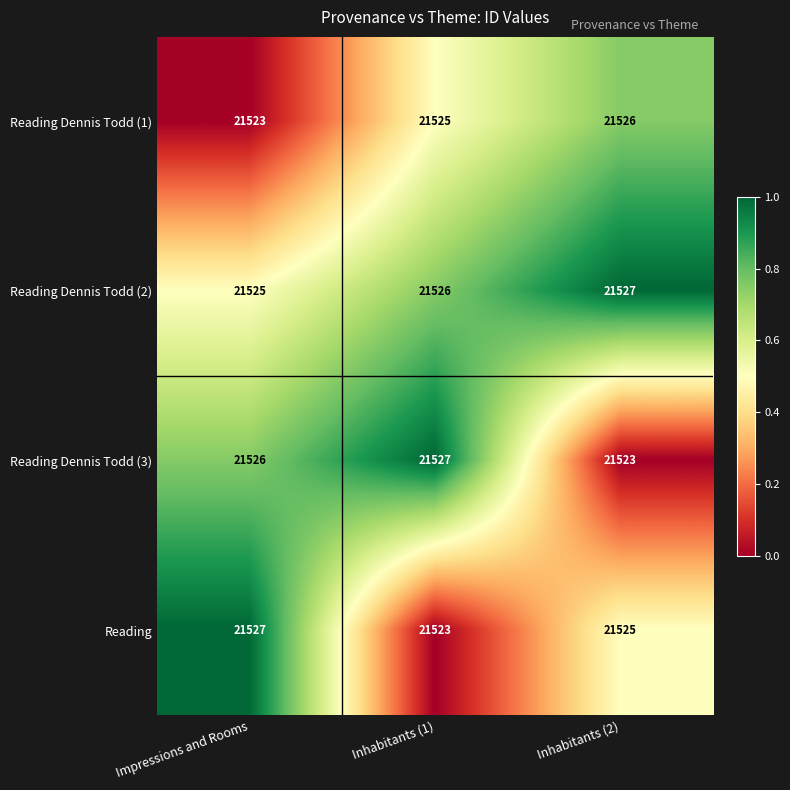

Which series has the largest total across all categories?

Reading Dennis Todd (2)